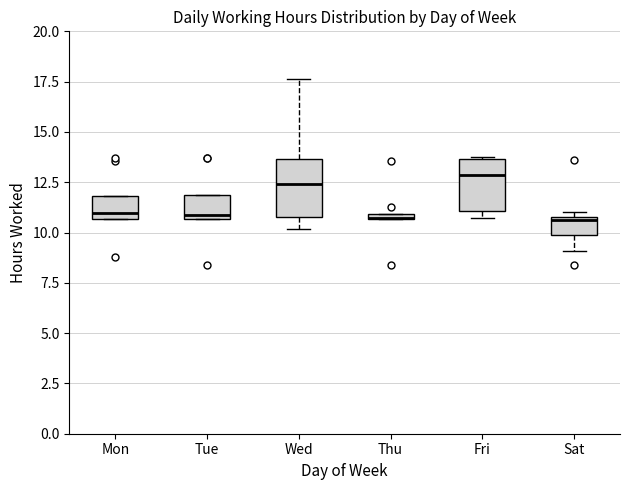

Where is the lower edge of the box for Thu on the y-axis? The values are not printed on the chart, so give them approximately, as read against the axis.

10.5